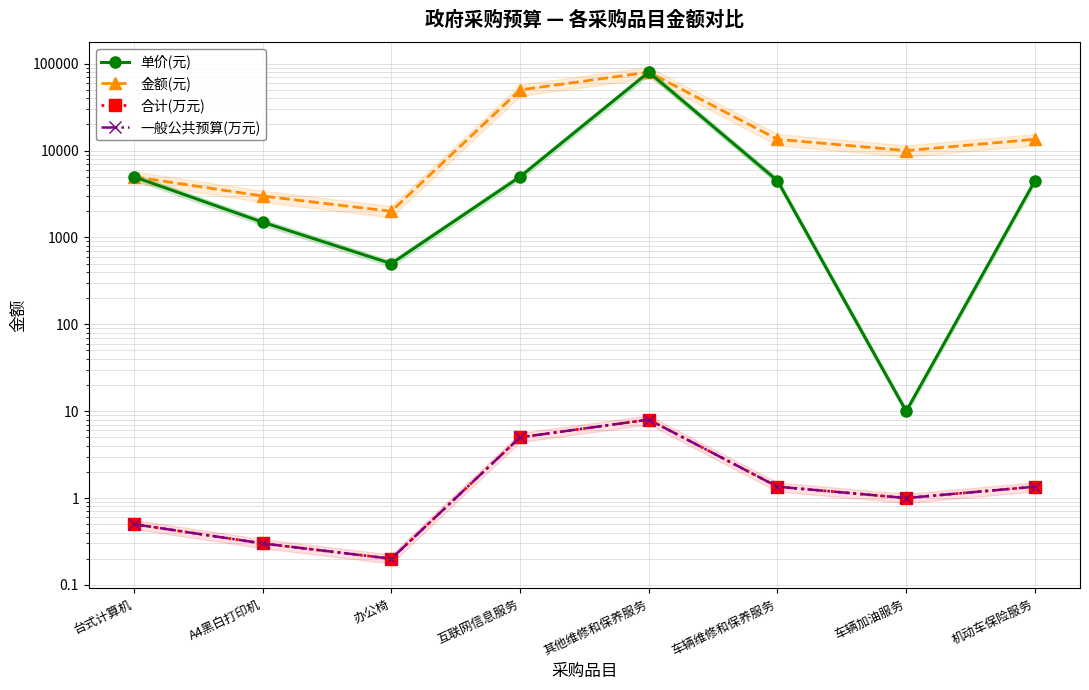

Reading right to left, what are all the values shown in this chart?

单价(元): 机动车保险服务=4500.0	车辆加油服务=10.0	车辆维修和保养服务=4500.0	其他维修和保养服务=80000.0	互联网信息服务=5000.0	办公椅=500.0	A4黑白打印机=1500.0	台式计算机=5000.0
金额(元): 机动车保险服务=13500.0	车辆加油服务=10000.0	车辆维修和保养服务=13500.0	其他维修和保养服务=80000.0	互联网信息服务=50000.0	办公椅=2000.0	A4黑白打印机=3000.0	台式计算机=5000.0
合计(万元): 机动车保险服务=1.4	车辆加油服务=1.0	车辆维修和保养服务=1.4	其他维修和保养服务=8.0	互联网信息服务=5.0	办公椅=0.2	A4黑白打印机=0.3	台式计算机=0.5
一般公共预算(万元): 机动车保险服务=1.4	车辆加油服务=1.0	车辆维修和保养服务=1.4	其他维修和保养服务=8.0	互联网信息服务=5.0	办公椅=0.2	A4黑白打印机=0.3	台式计算机=0.5